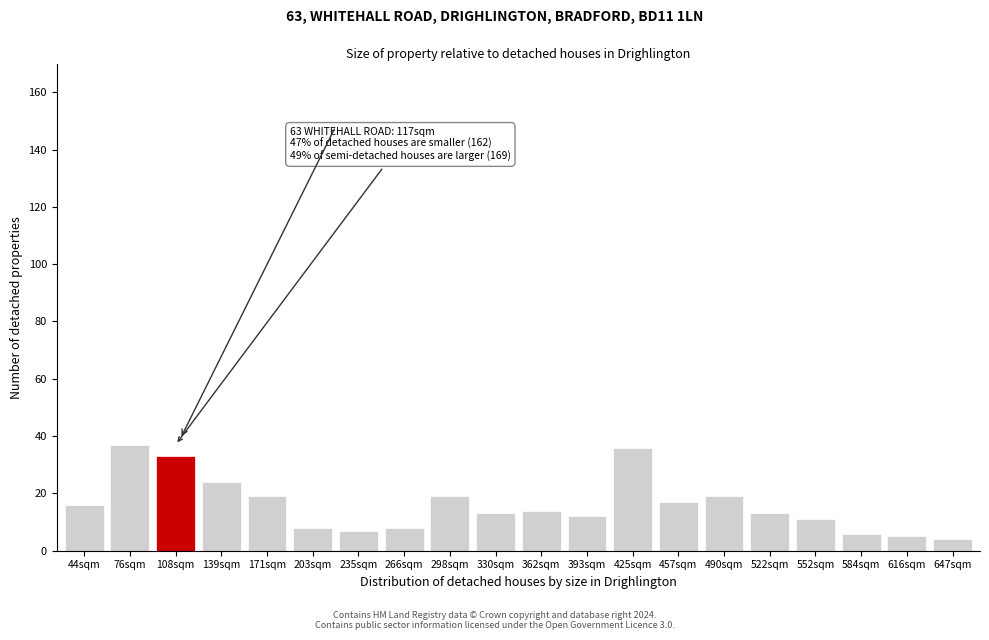

Reading left to right, what are all the values shown in this chart?

44sqm=16	76sqm=37	108sqm=33	139sqm=24	171sqm=19	203sqm=8	235sqm=7	266sqm=8	298sqm=19	330sqm=13	362sqm=14	393sqm=12	425sqm=36	457sqm=17	490sqm=19	522sqm=13	552sqm=11	584sqm=6	616sqm=5	647sqm=4